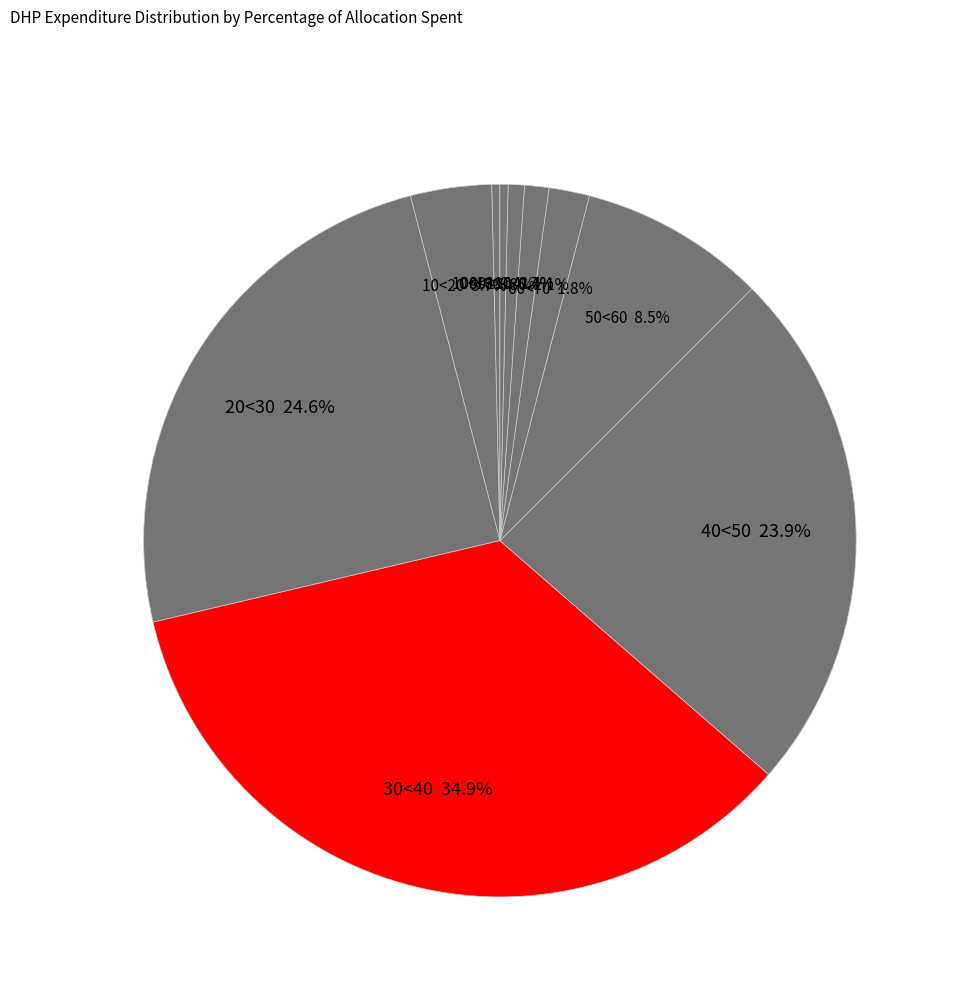

How many segments does this pie chart have?

10